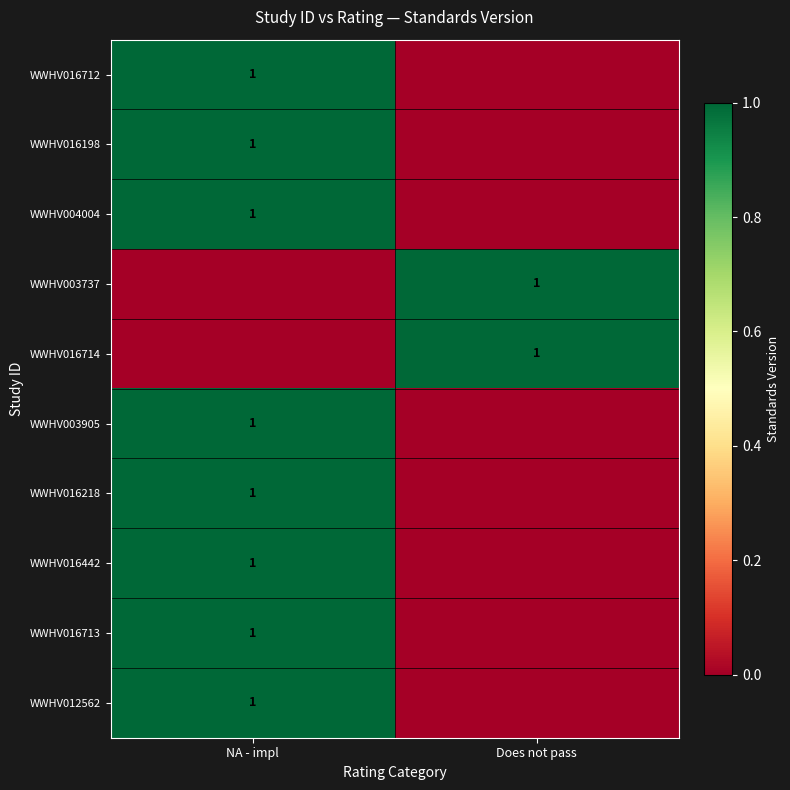

What is the total value across all series at NA - impl?

8